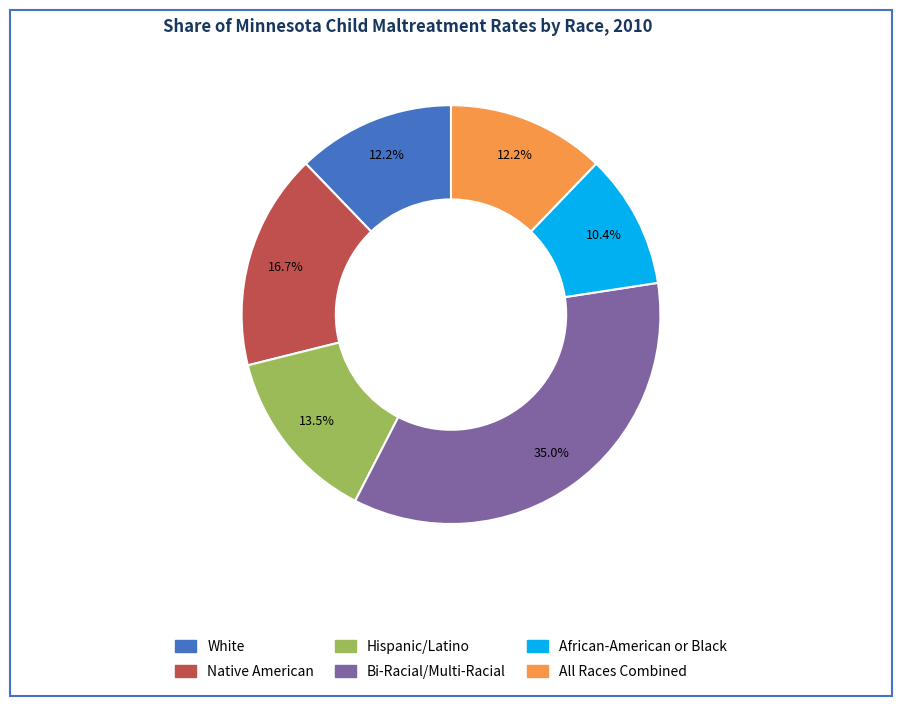

To the nearest percent, what is the difference between the largest and smallest slice percentages?

25%